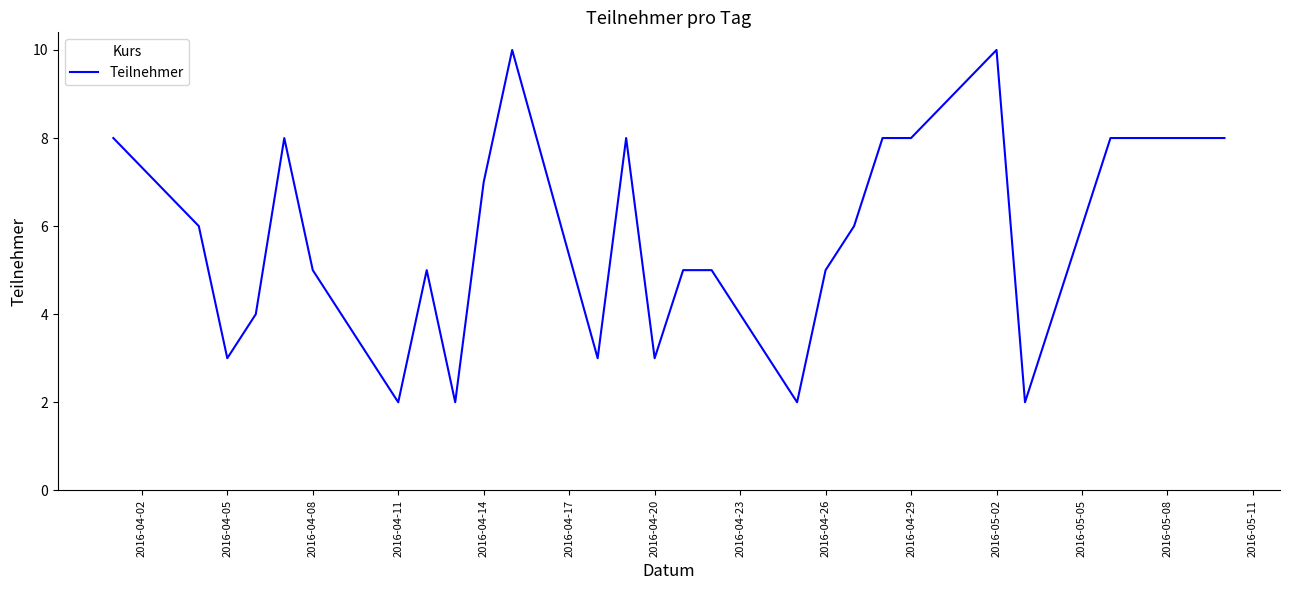

What is the difference between the maximum and minimum values?

8